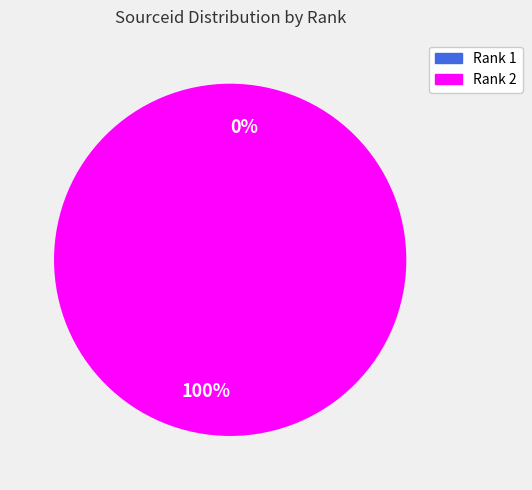

Which slice is the largest?

Rank 2